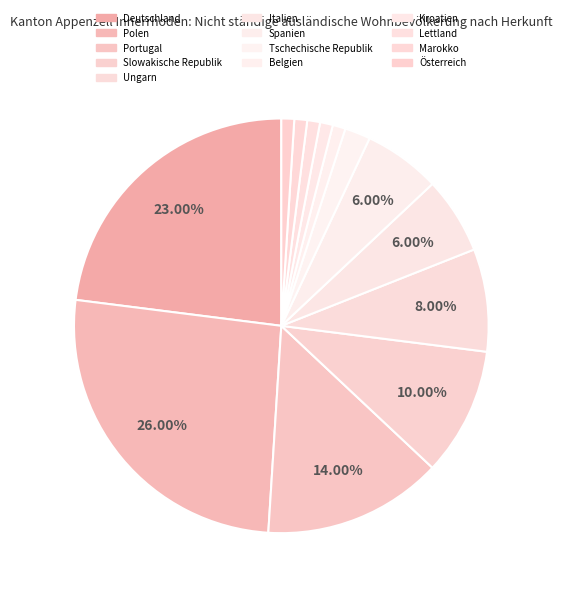

Does any single category account for the majority?

No